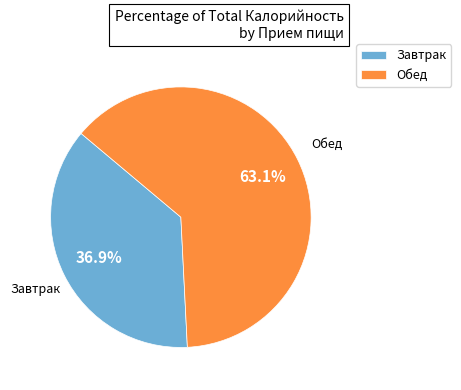

Count the number of slices in the pie.

2